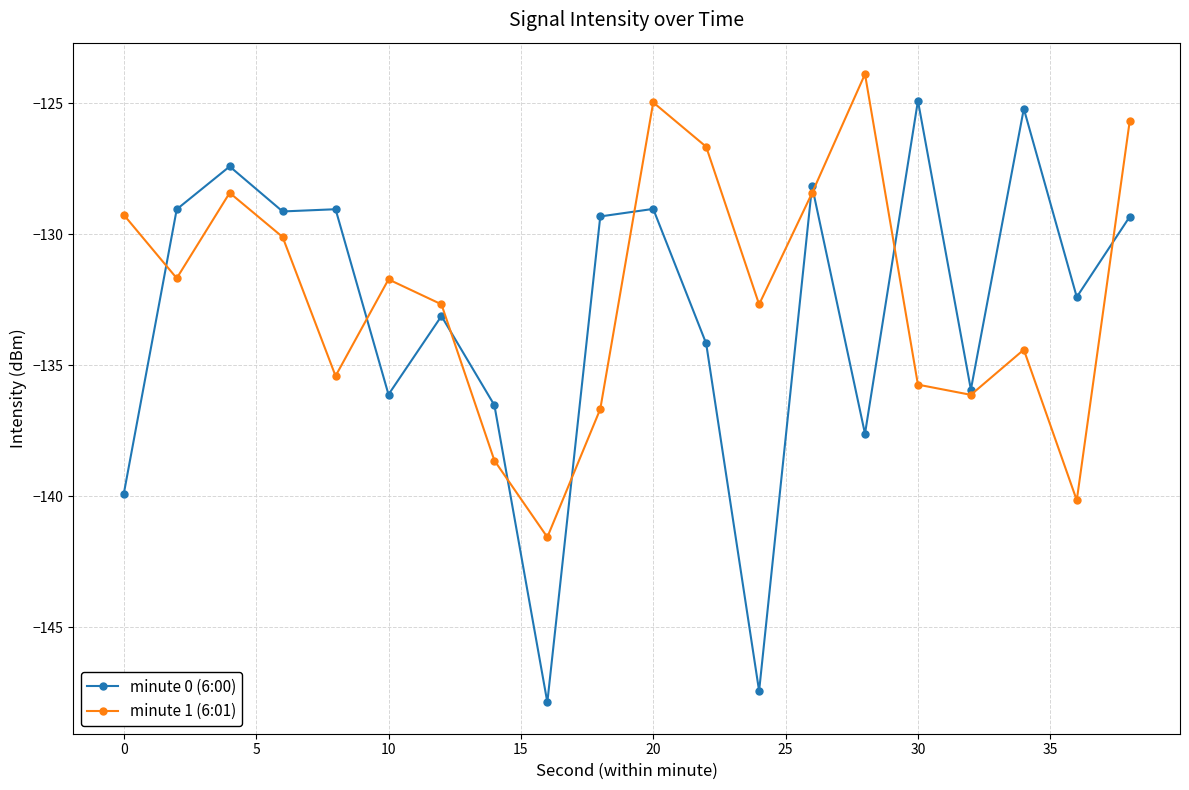

How many values in the minute 1 (6:01) series are below -131?

12